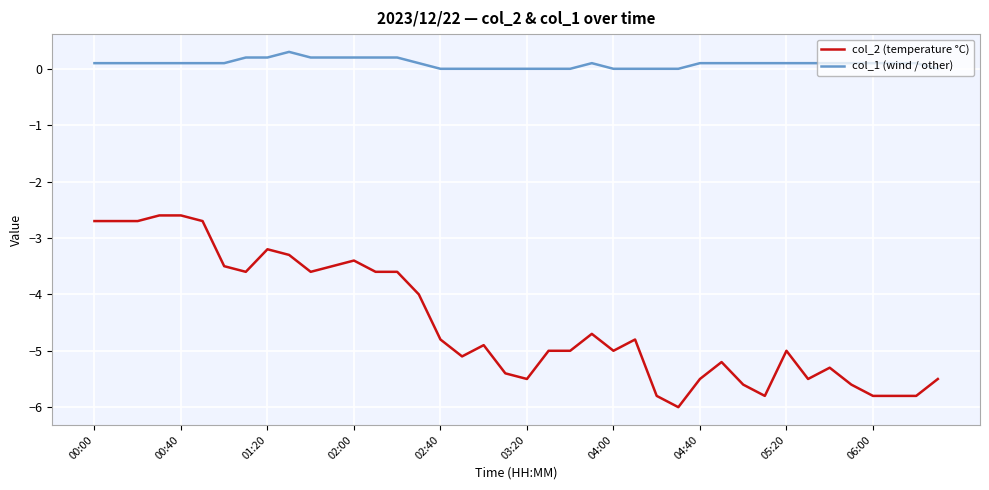

List the series in order of their overall mean, lowest first.

col_2 (temperature °C), col_1 (wind / other)